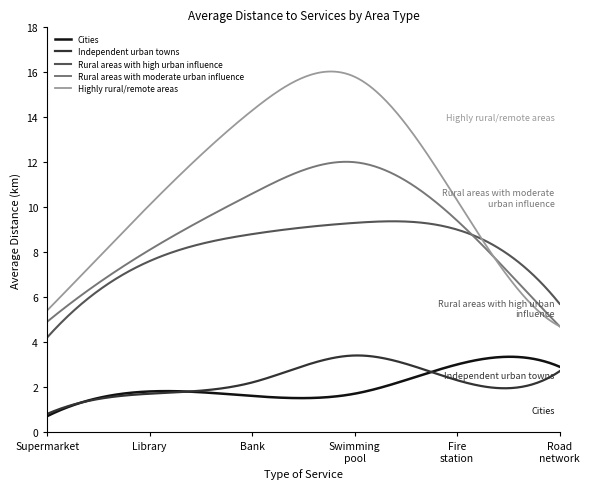

True or false: Cities and Rural areas with moderate urban influence cross at least once.

False